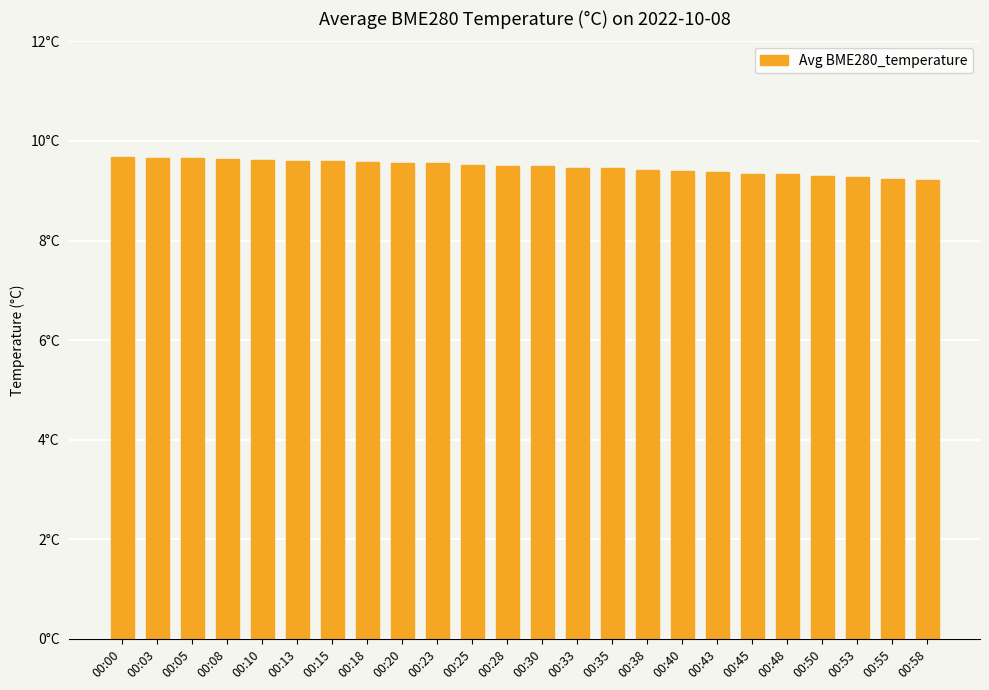

What is the value of the 1st bar from the left?

9.7